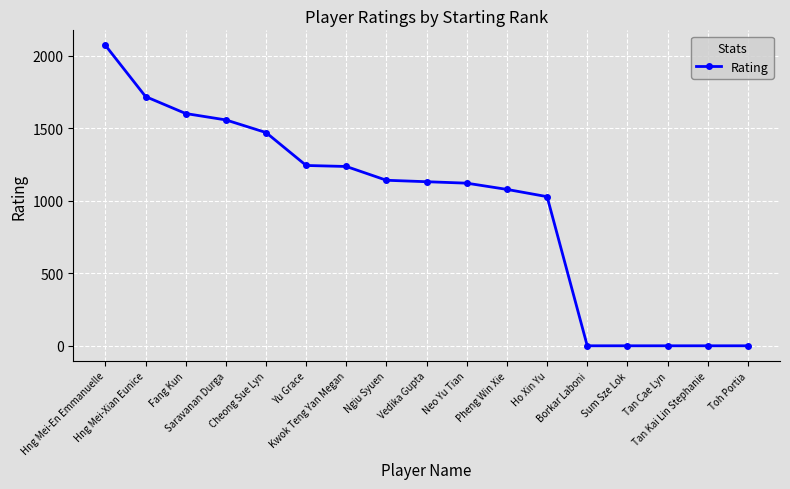

What is the average value?

964